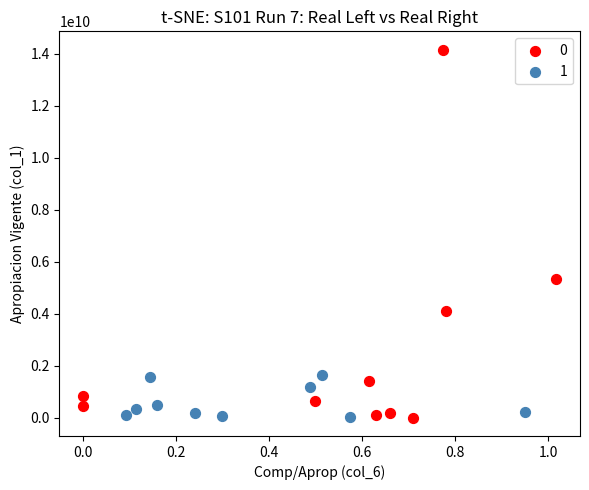

What are all the series names shown in the legend?

0, 1